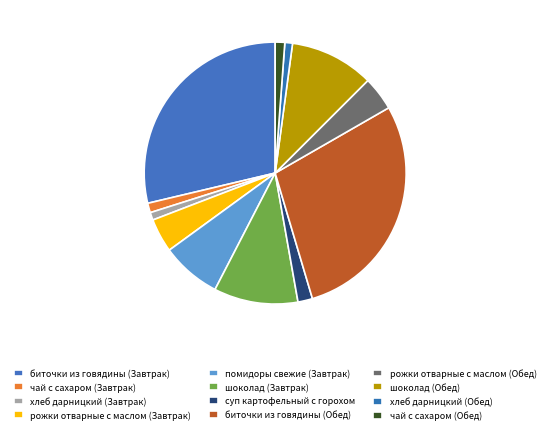

Count the number of slices in the pie.

12